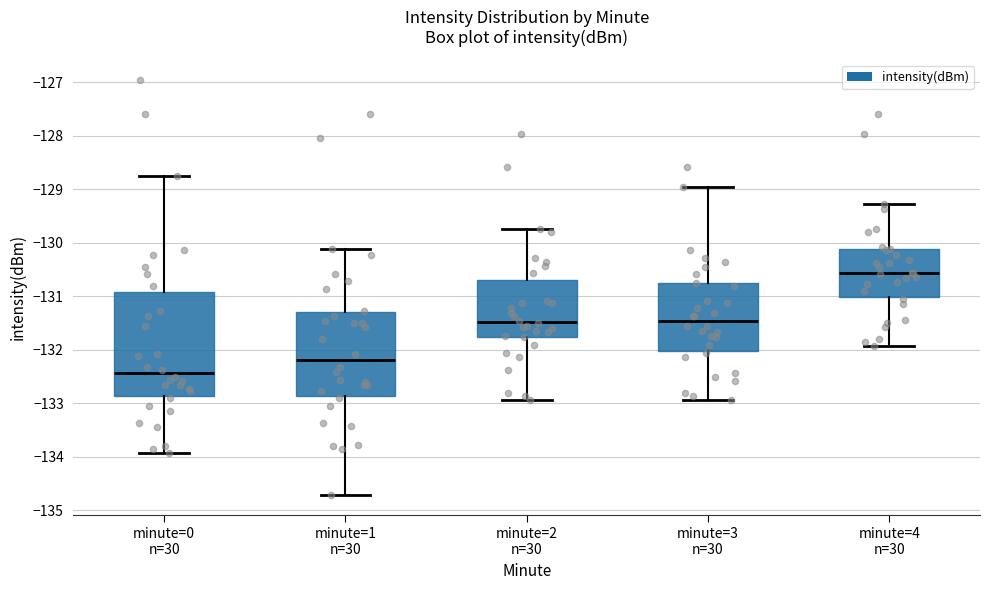

Comparing the boxes themselves (not the whiskers), which one is the tallest?

minute=0 n=30